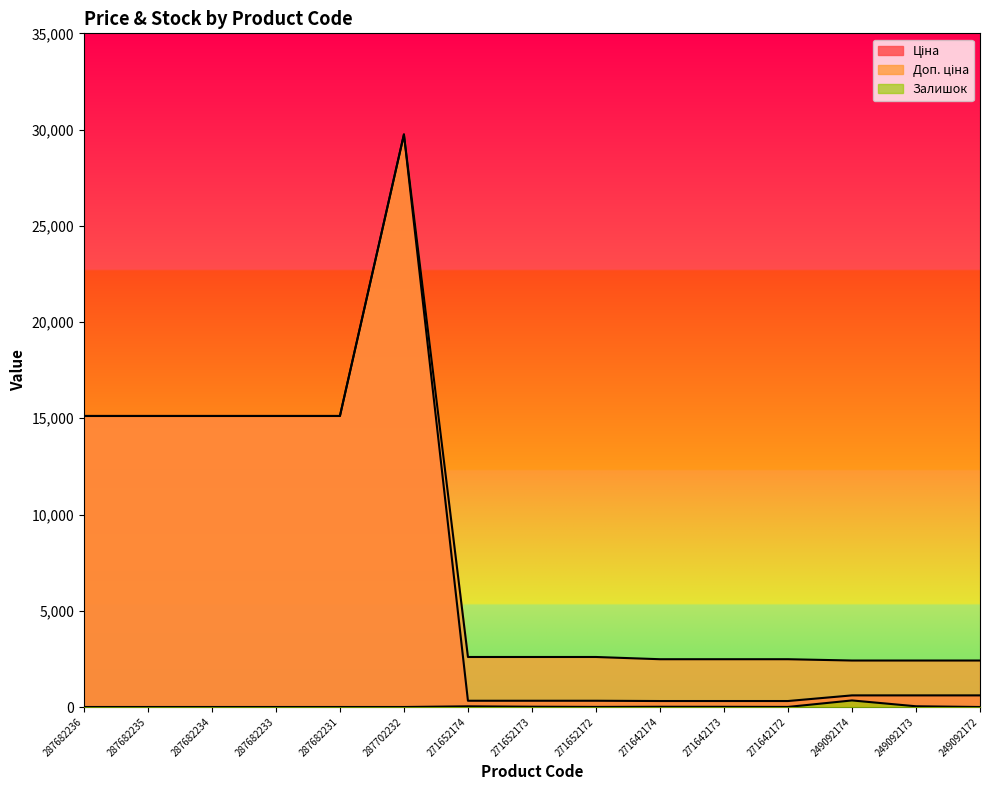

The Доп. ціна series shows 15120.0 at 287682236. True or false?

True